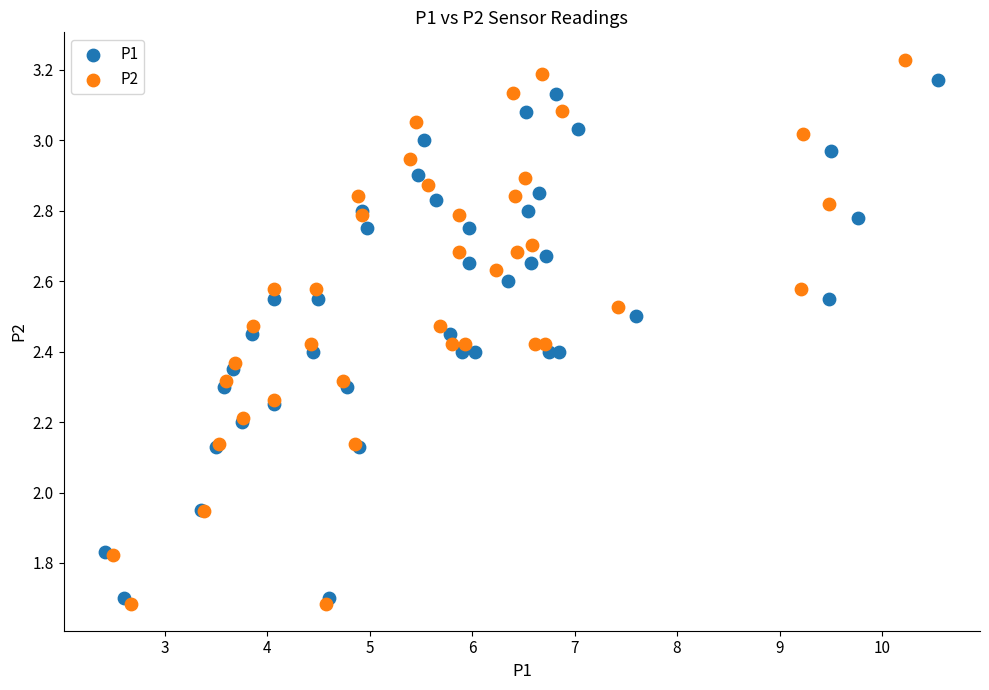

Which series contains the highest Y value?

P2